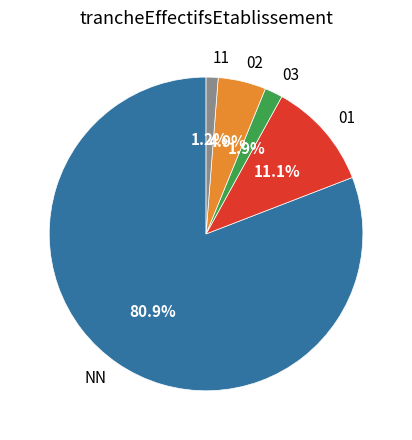

To the nearest percent, what is the combined percentage of 03 and 01?

13%